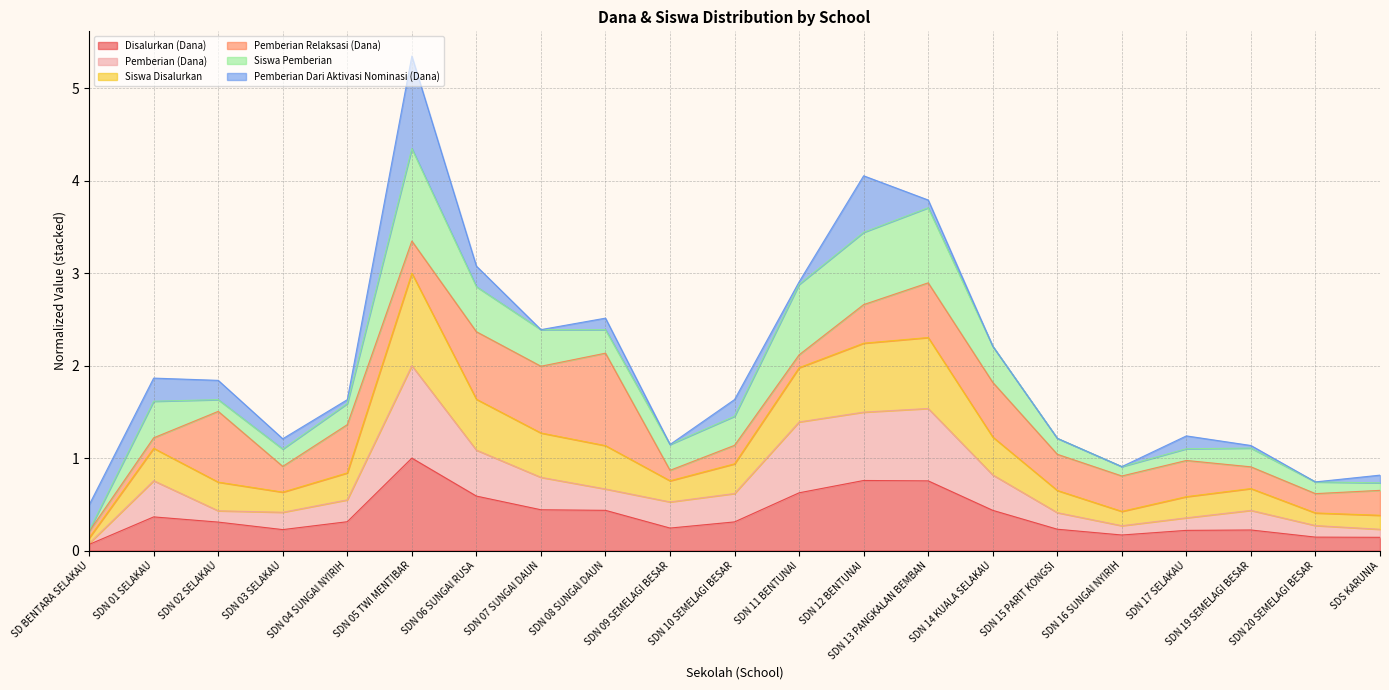

At which category is the sum across all series the highest?

SDN 05 TWI MENTIBAR